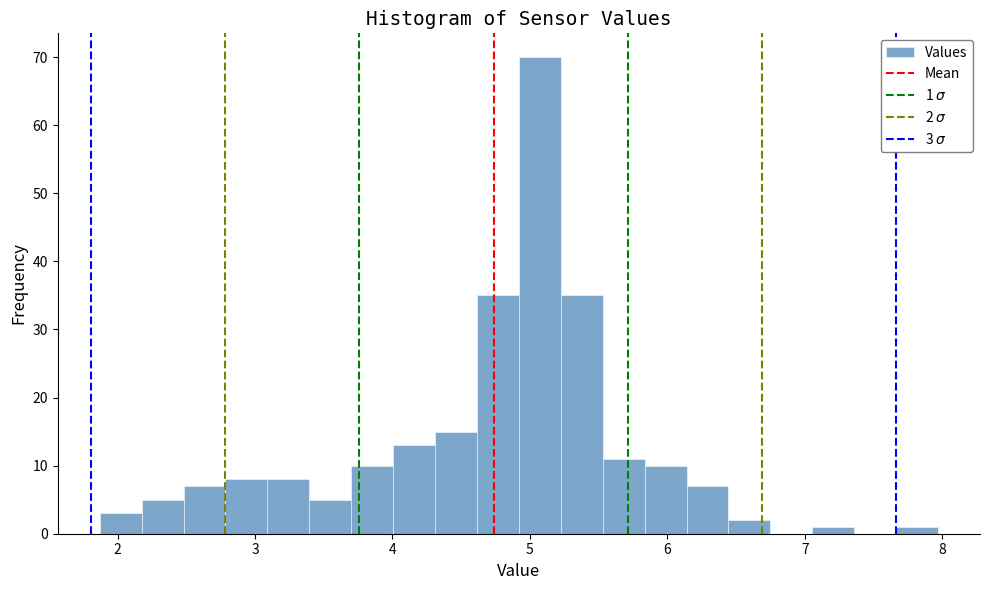

Read against the x-axis, roughly where is the centre of the tallest bar?

5.1